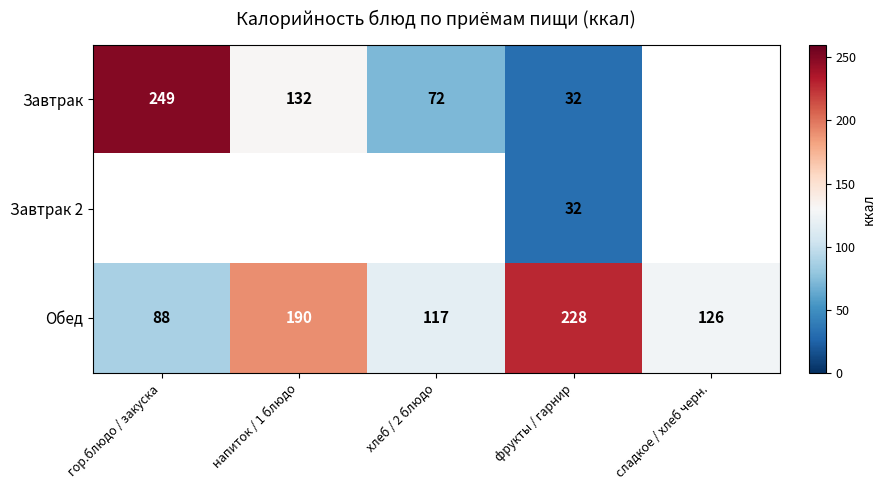

Is it true that Обед equals 152 at гор.блюдо / закуска?

False